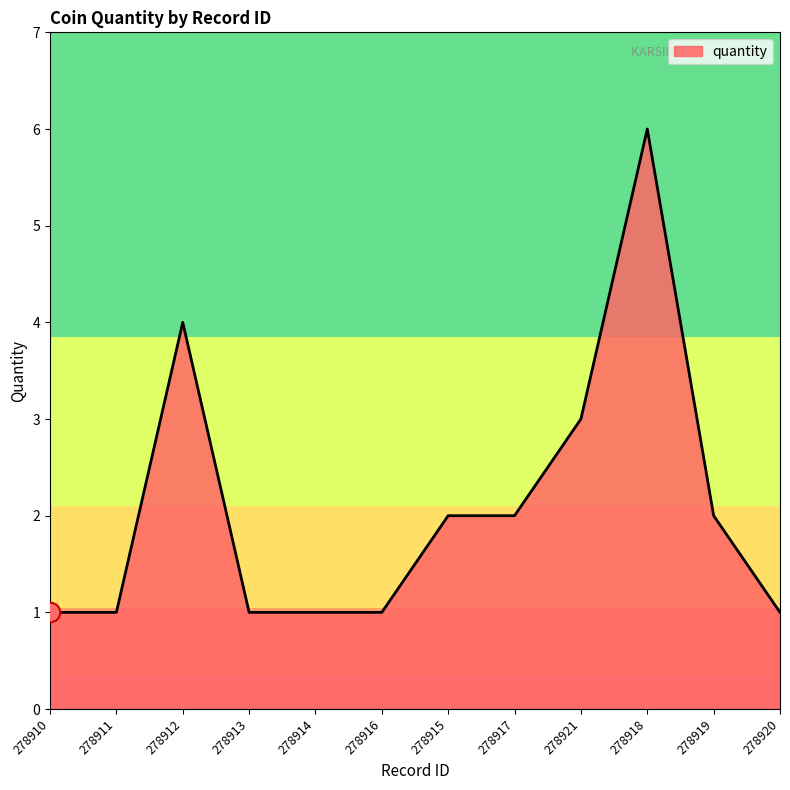

What is the minimum value shown in the chart?

1